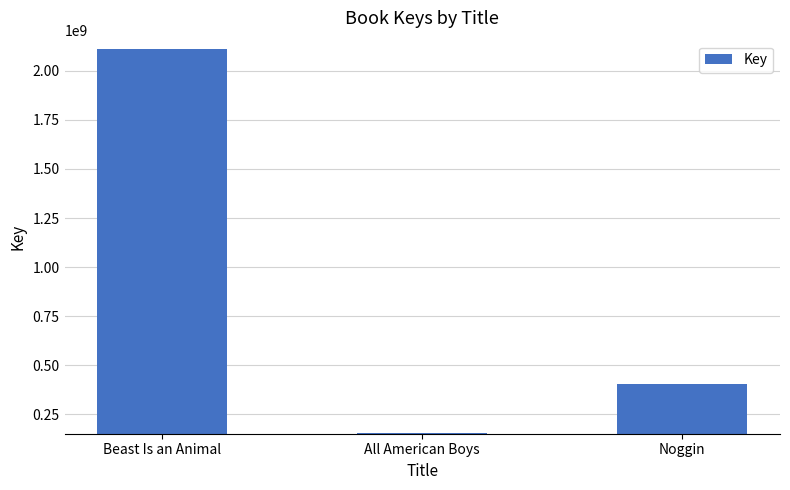

The value at Beast Is an Animal is 3794282296. True or false?

False